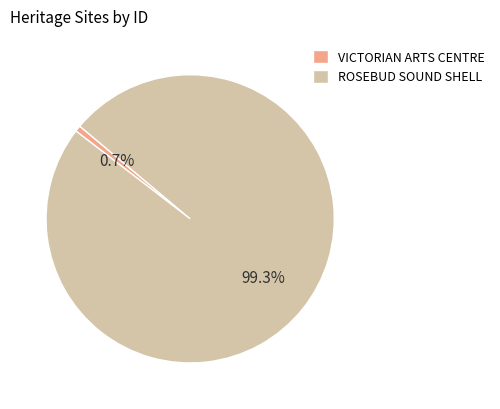

True or false: ROSEBUD SOUND SHELL accounts for 89% of the total.

False